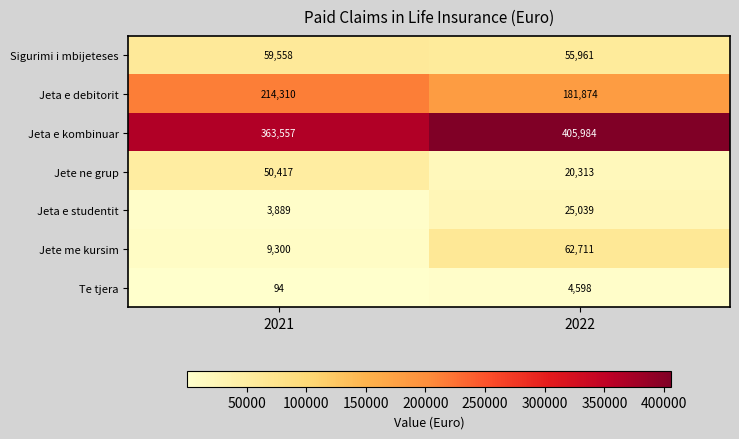

True or false: Jete ne grup has a value of 20313 at 2022.

True